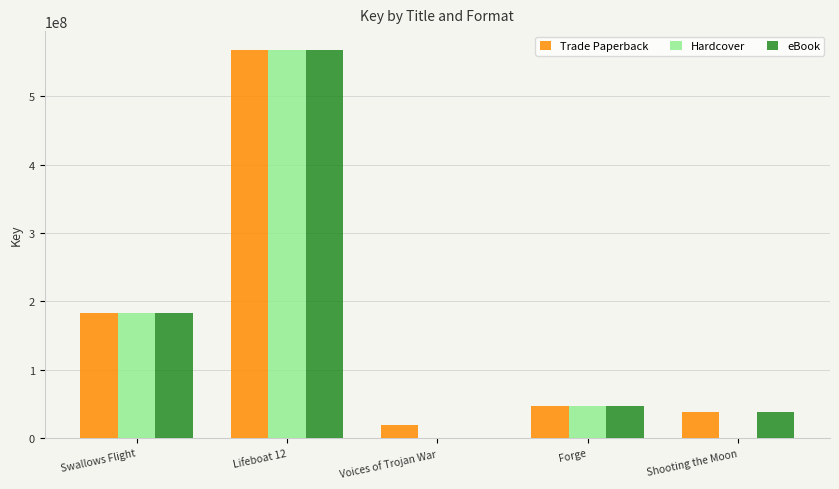

Does the chart contain stacked bars?

No